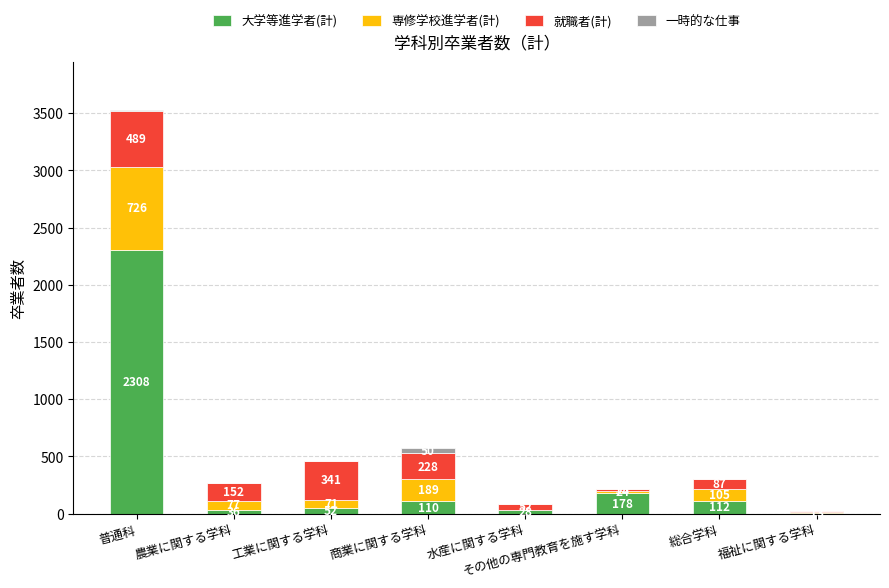

What is the maximum value for 大学等進学者(計)?

2308